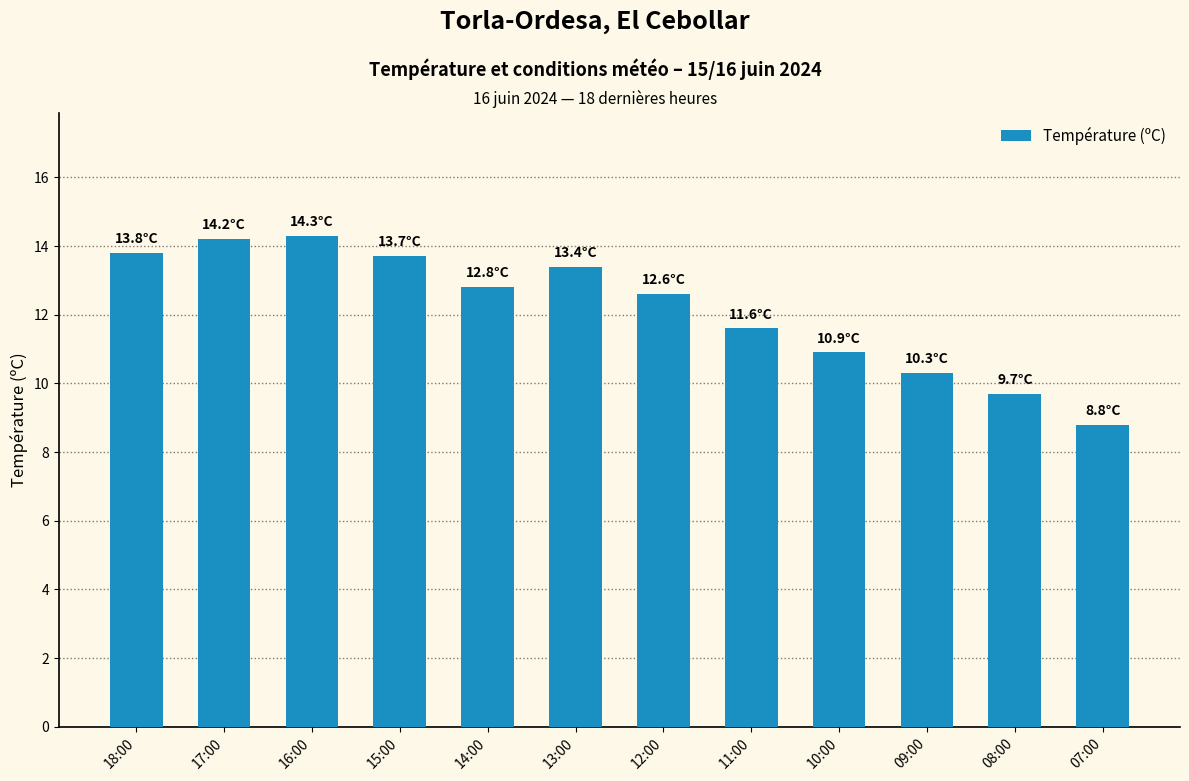

How many values exceed 12?

7